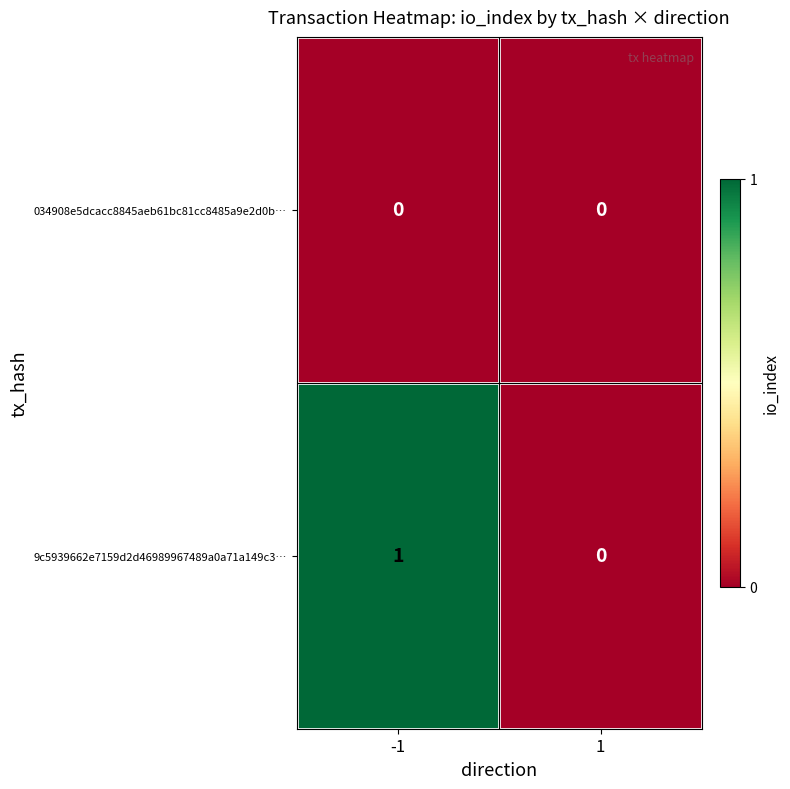

Which series has the largest total across all categories?

9c5939662e7159d2d46989967489a0a71a149c3…